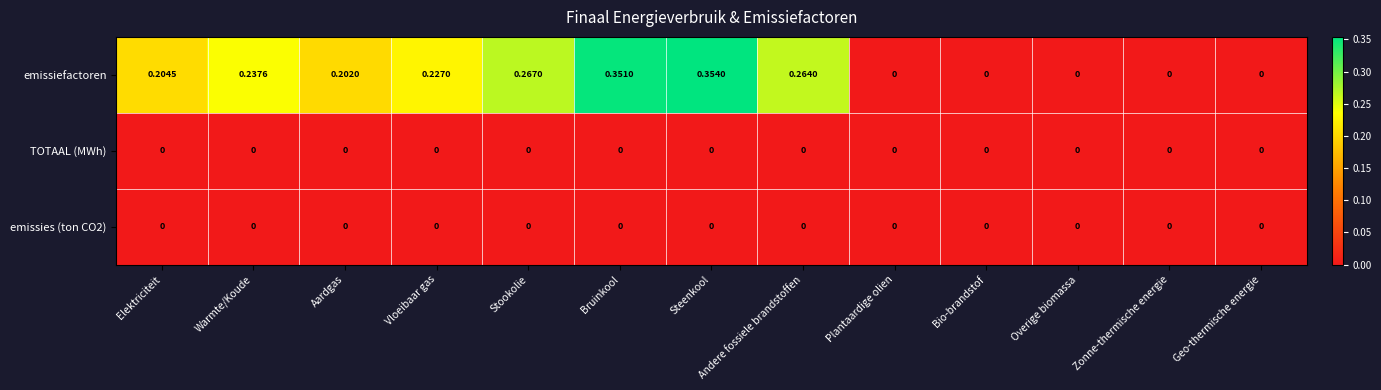

Between Bruinkool and Overige biomassa, which series saw the biggest shift?

emissiefactoren